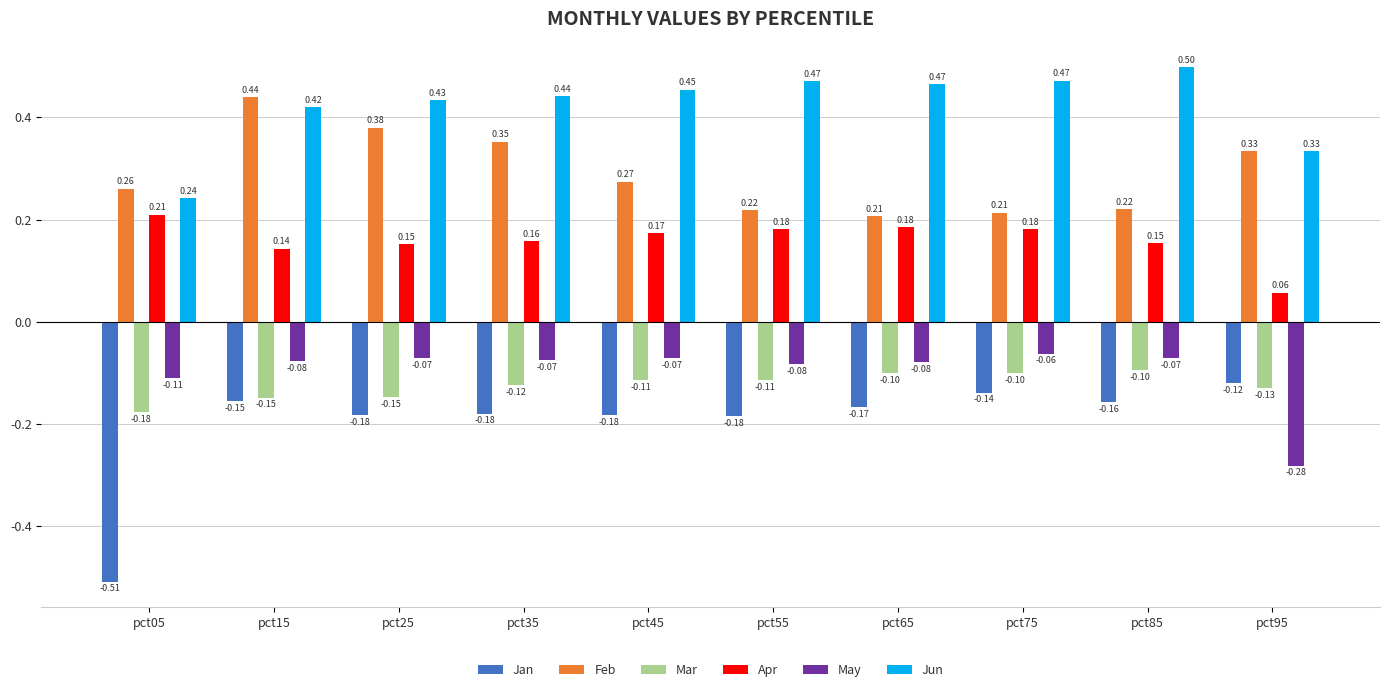

What is the spread (max minus min) of values at pct45?

0.6